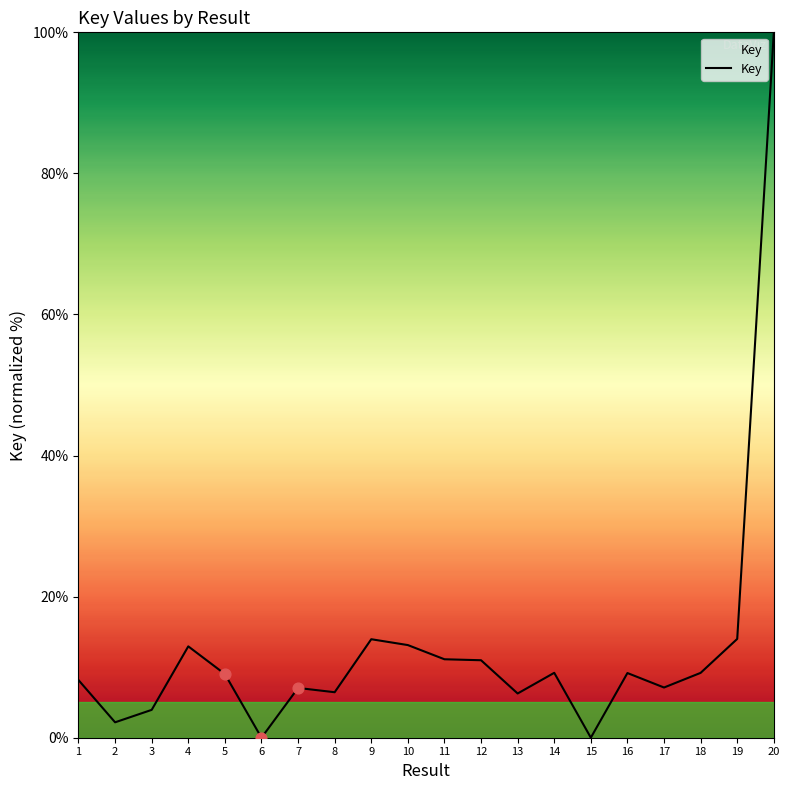

What is the change in value from 13 to 19?

+7.7